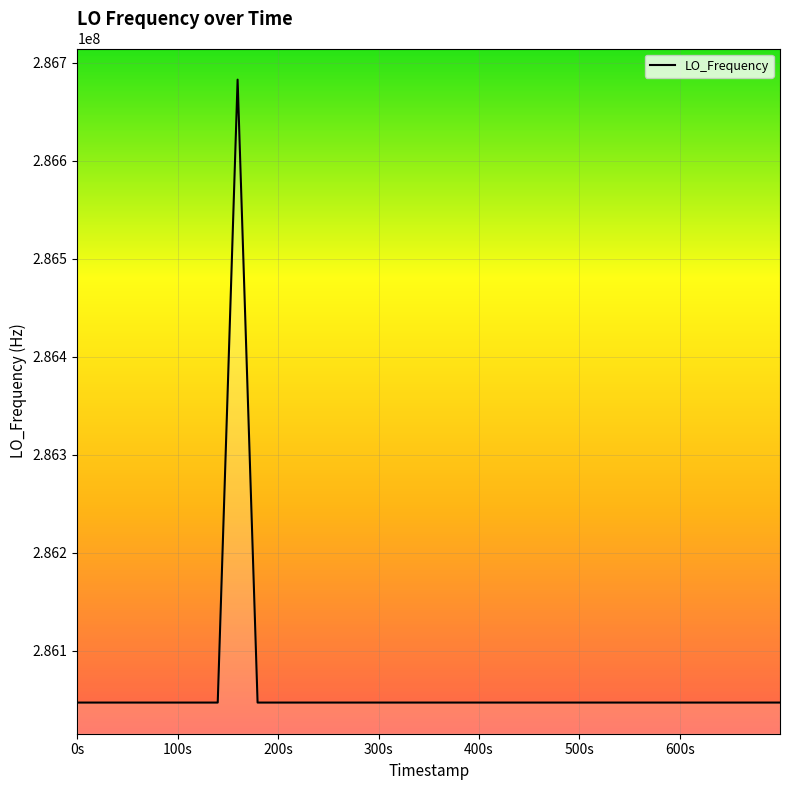

What is the maximum value shown in the chart?

286682704.4